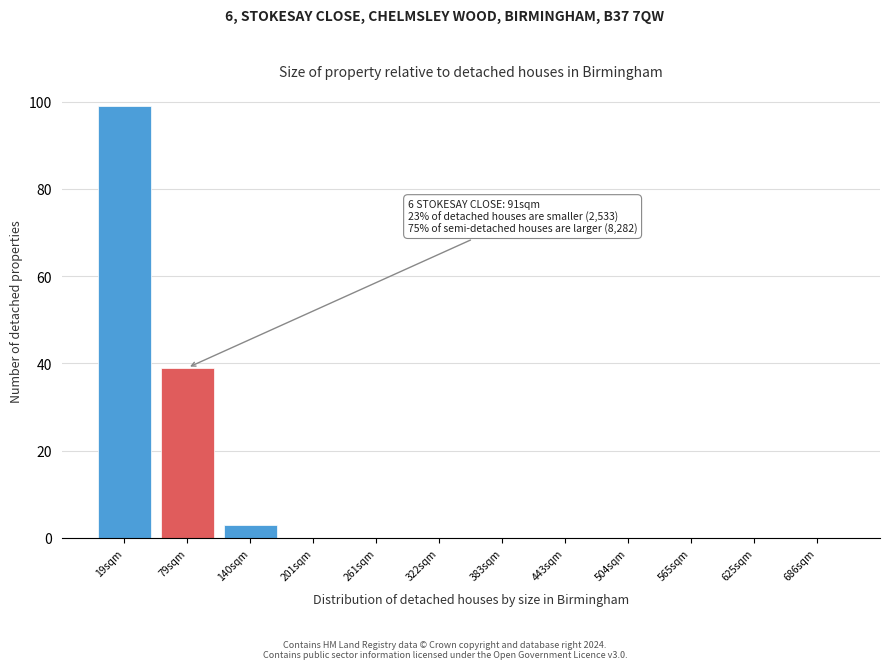

Reading right to left, transcribe all the data shown in this chart.

686sqm=0	625sqm=0	565sqm=0	504sqm=0	443sqm=0	383sqm=0	322sqm=0	261sqm=0	201sqm=0	140sqm=3	79sqm=39	19sqm=99